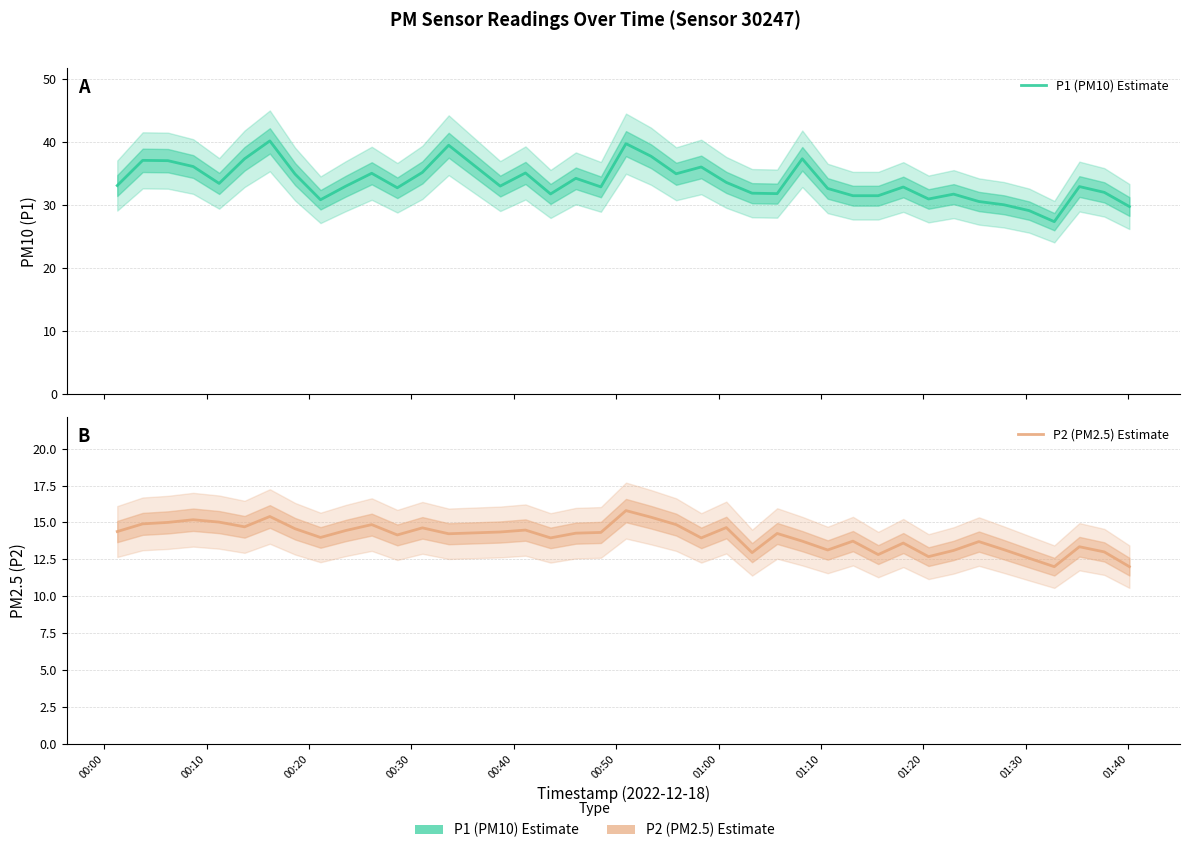

How many lines are shown in the chart?

2